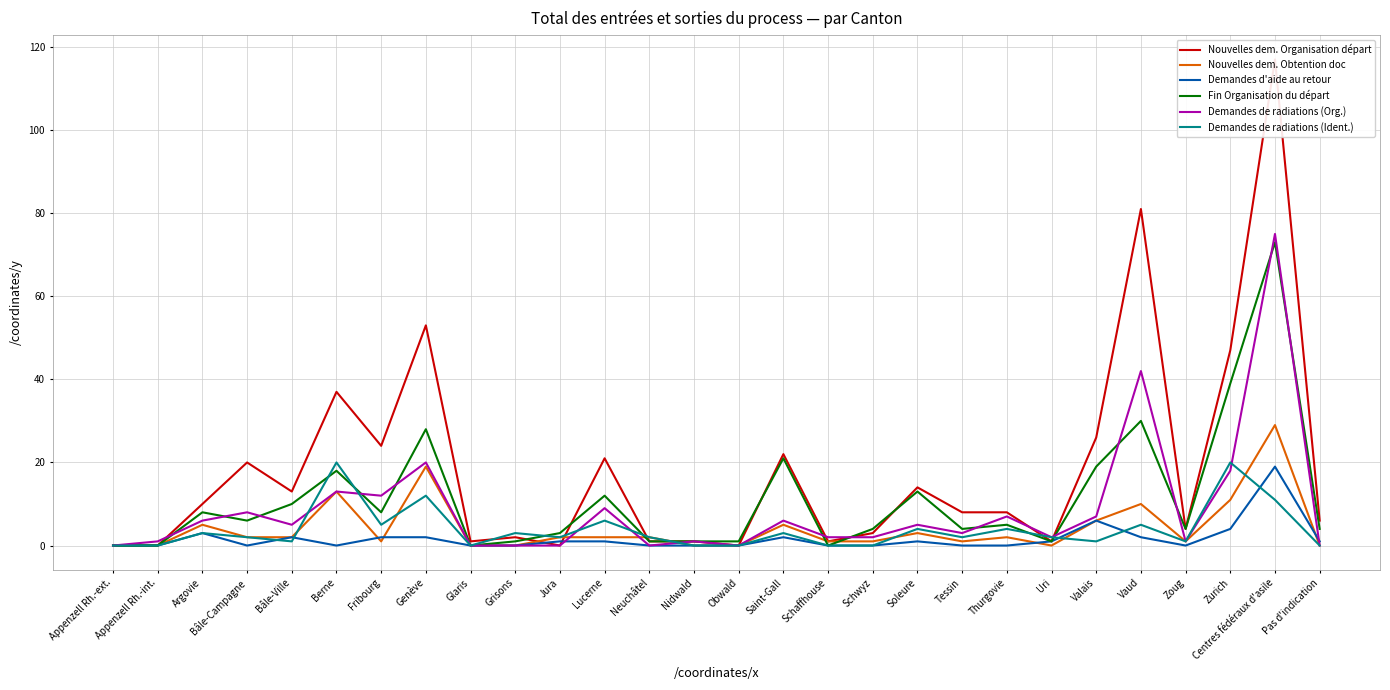

At Valais, list the series in order from smallest to largest.

Demandes de radiations (Ident.), Nouvelles dem. Obtention doc, Demandes d'aide au retour, Demandes de radiations (Org.), Fin Organisation du départ, Nouvelles dem. Organisation départ